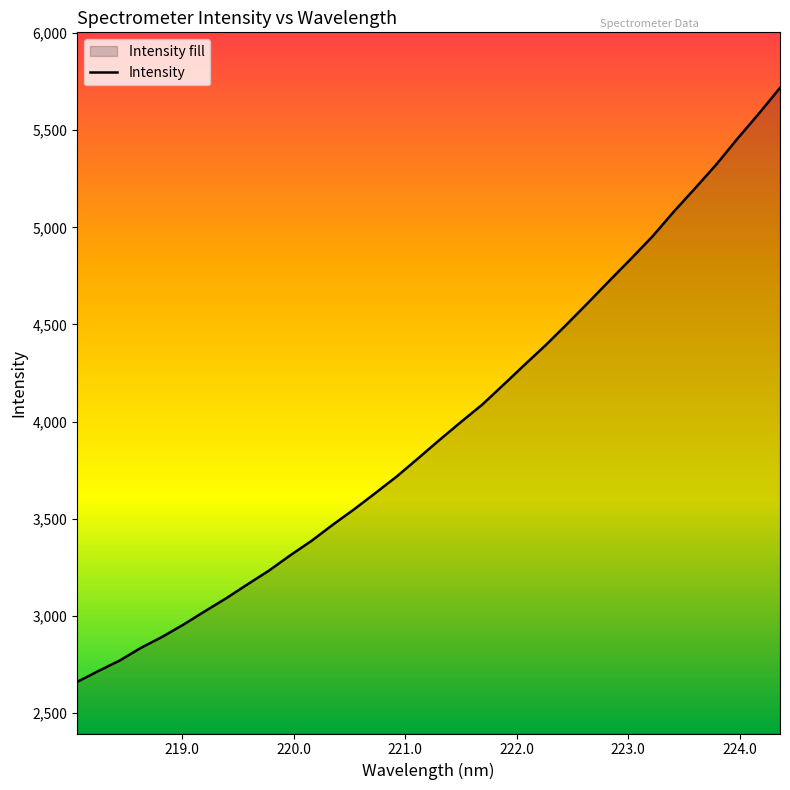

True or false: the data has more than 0 interior local peaks.

False